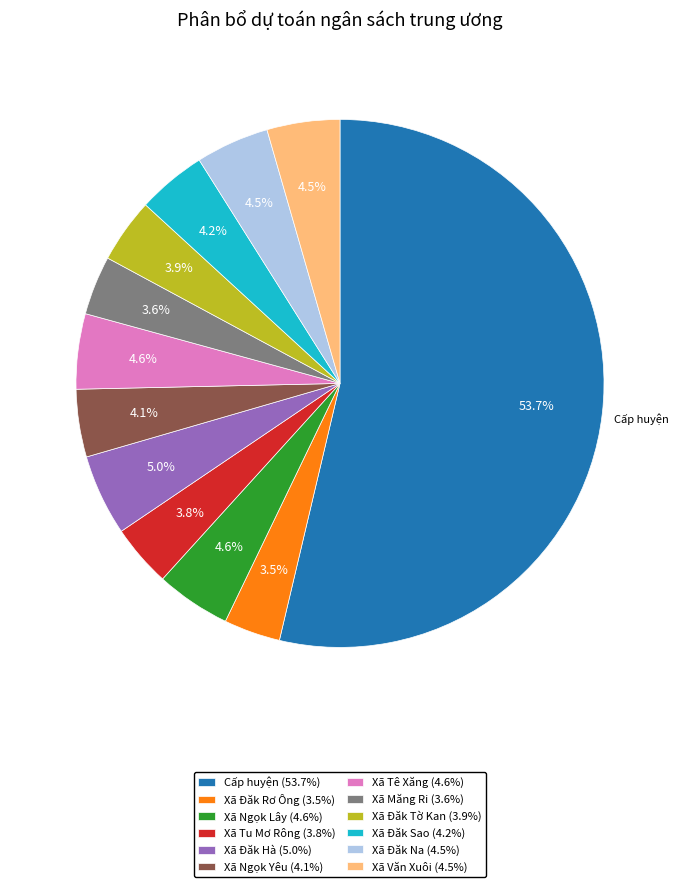

Which slice is the largest?

Cấp huyện